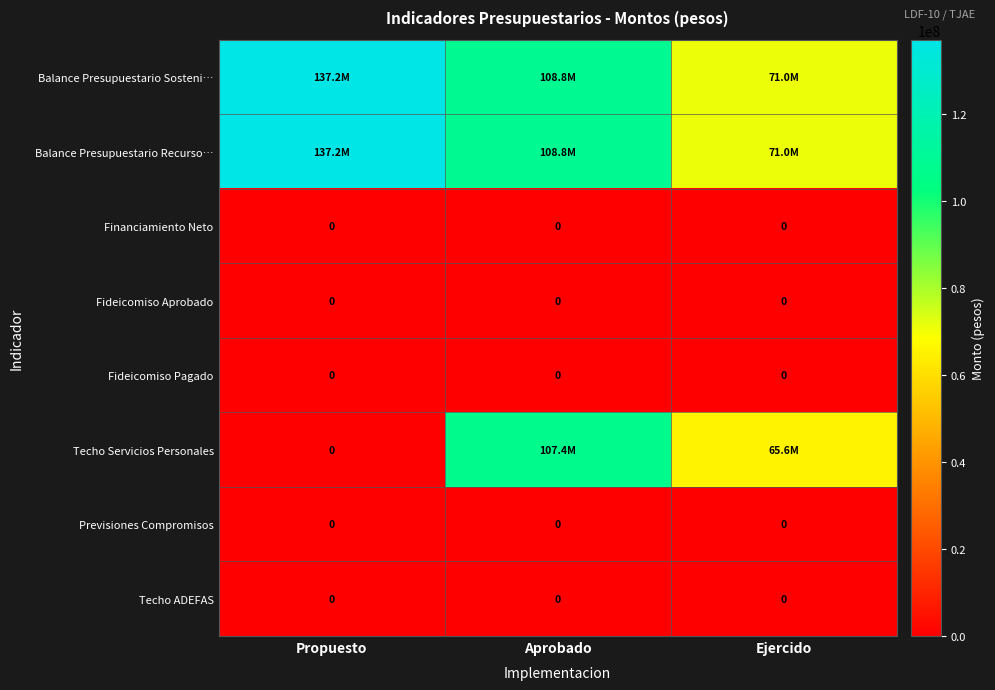

Rank the series by their maximum value, from highest to lowest.

Balance Presupuestario Sosteni…, Balance Presupuestario Recurso…, Techo Servicios Personales, Financiamiento Neto, Fideicomiso Aprobado, Fideicomiso Pagado, Previsiones Compromisos, Techo ADEFAS